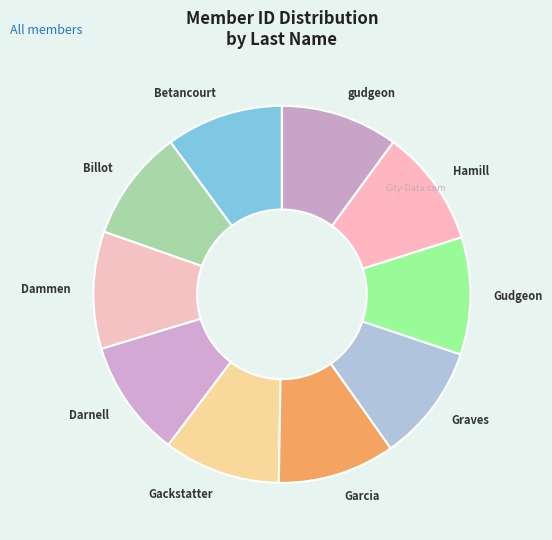

Is the sum of Billot and Hamill greater than half?

No